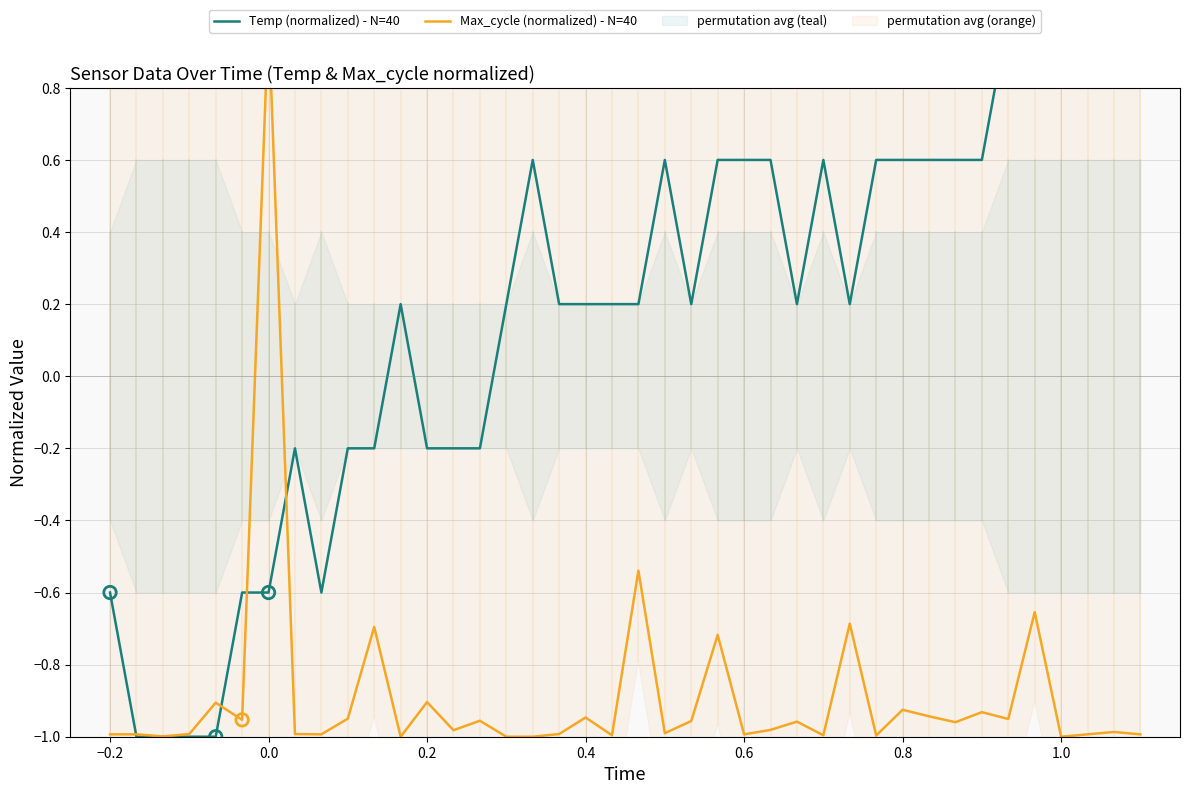

Which series has the largest Y range (max minus min)?

Temp (normalized) - N=40